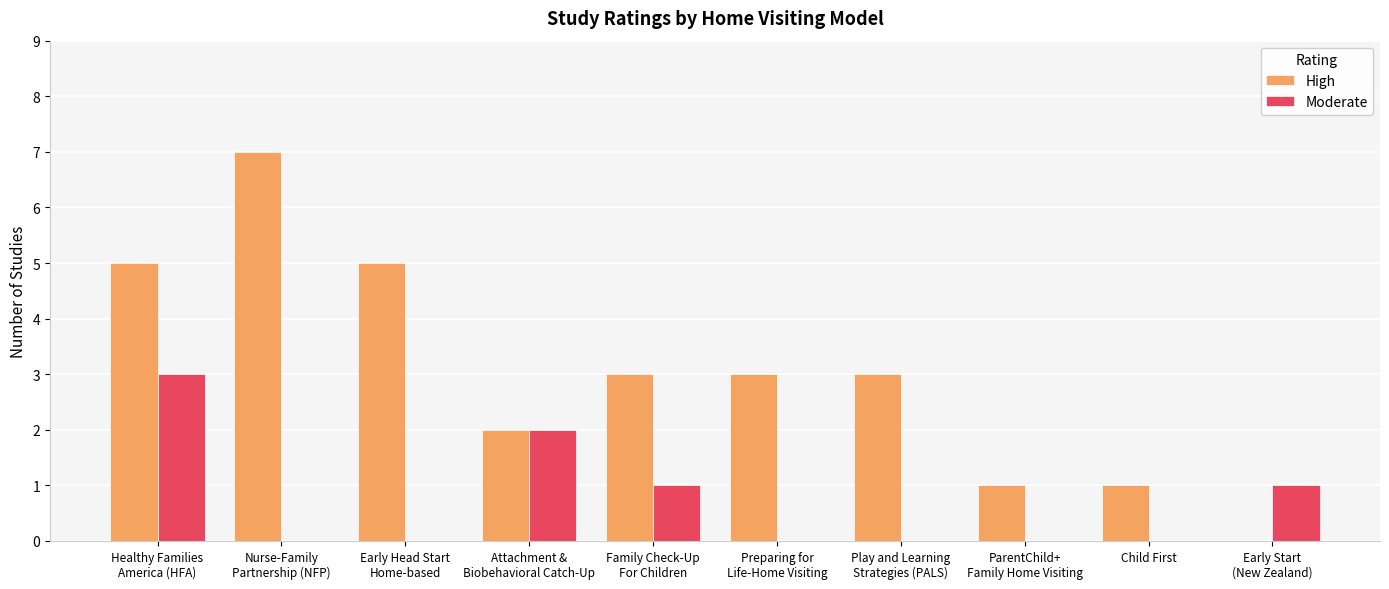

Is it true that High equals 1 at ParentChild+
Family Home Visiting?

True